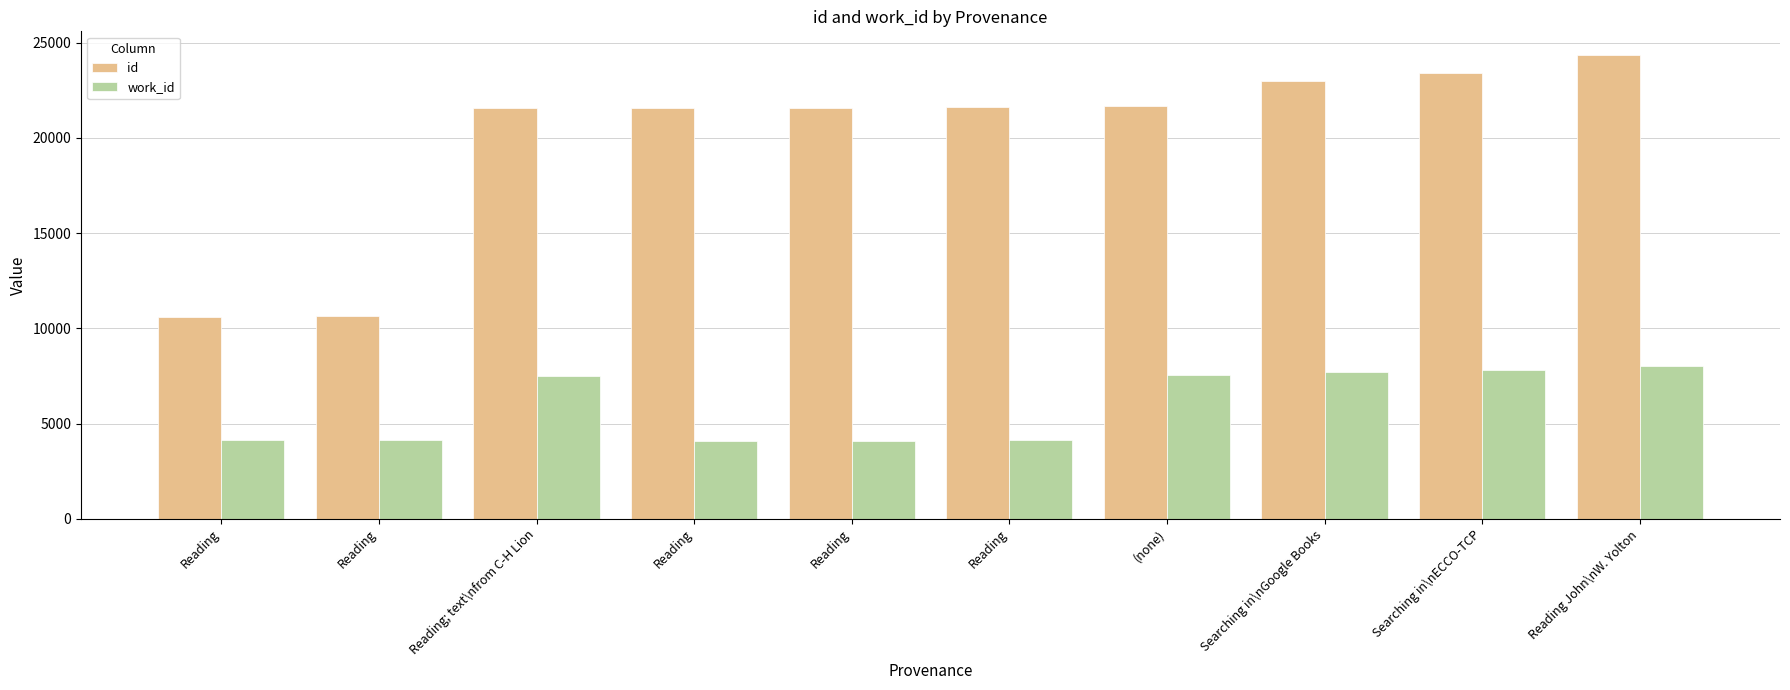

Which series changed the most between Reading and Searching in\nECCO-TCP?

work_id